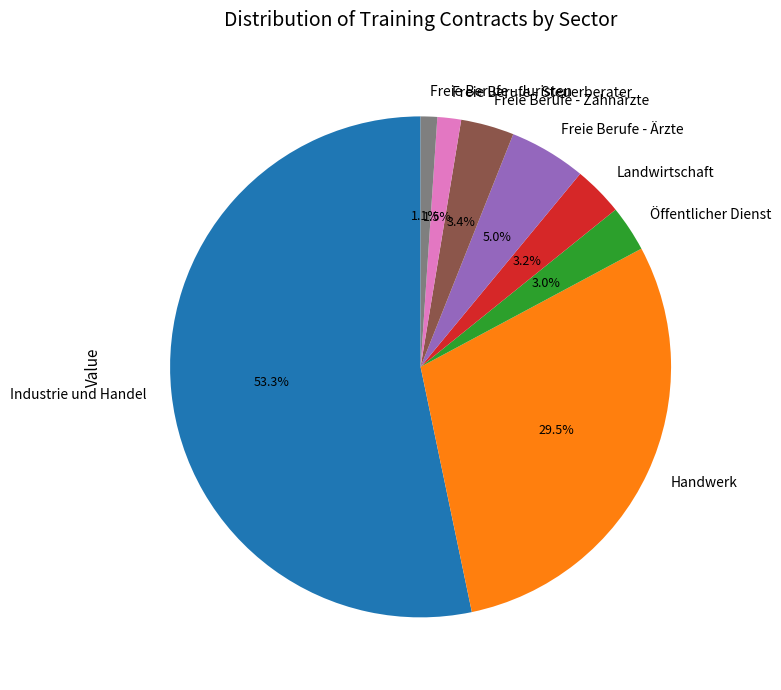

Between Freie Berufe - Steuerberater and Öffentlicher Dienst, which is larger?

Öffentlicher Dienst